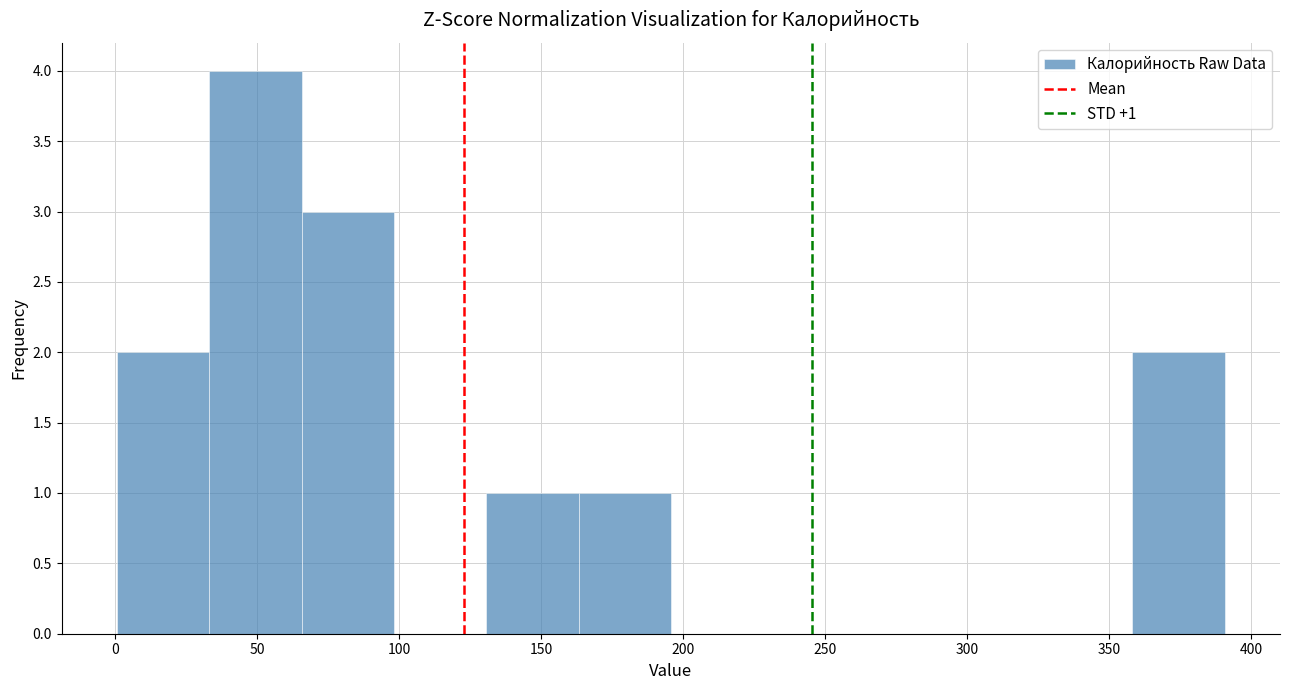

Over which range of the x-axis is the bar tallest?

35 to 65